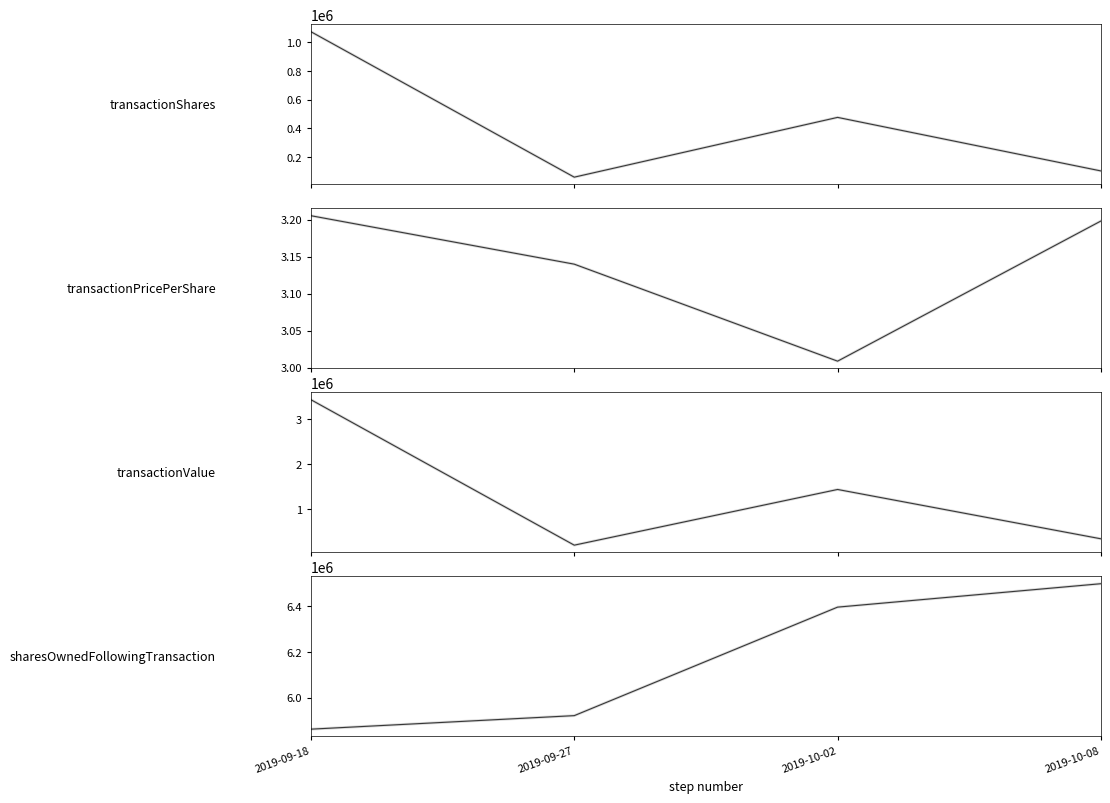

Read the transactionShares value at 2019-09-27.

59328.0